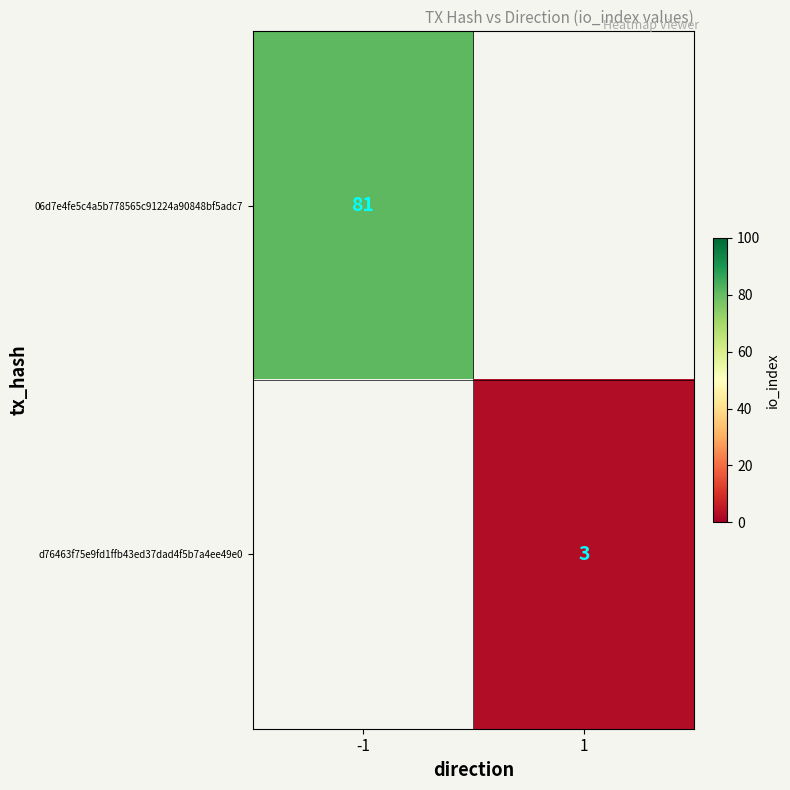

What is the minimum value shown in the chart?

3.0